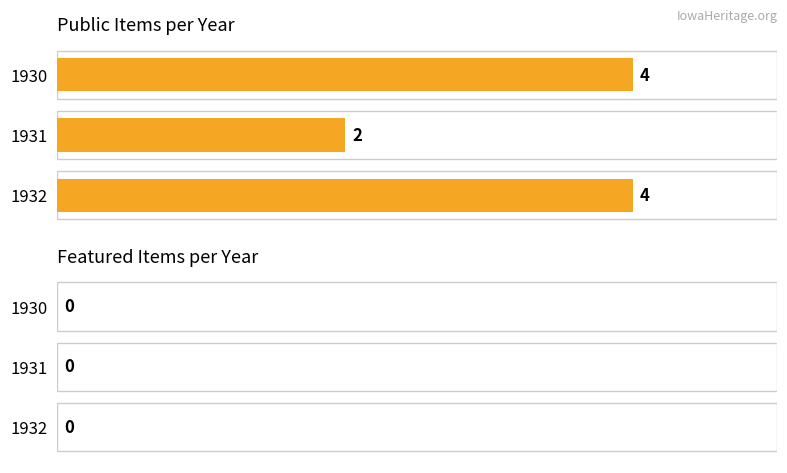

The value at 1932 is 1. True or false?

False